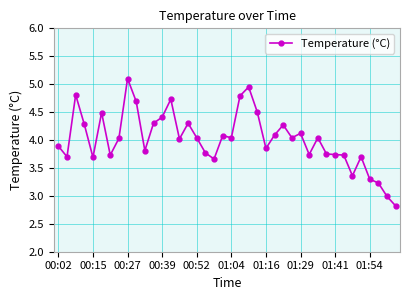

How many lines are shown in the chart?

1